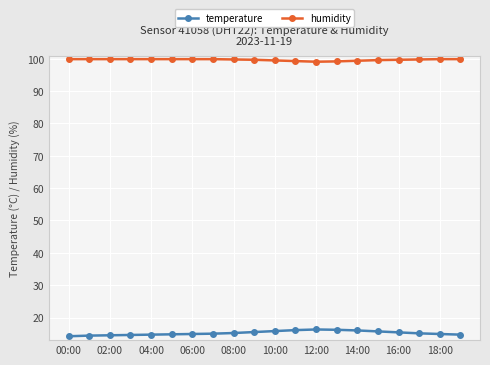

What is the maximum value for humidity?

99.9